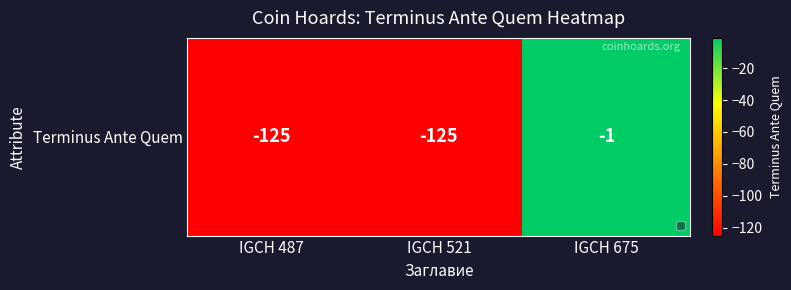

Reading left to right, transcribe all the data shown in this chart.

-125	-125	-1